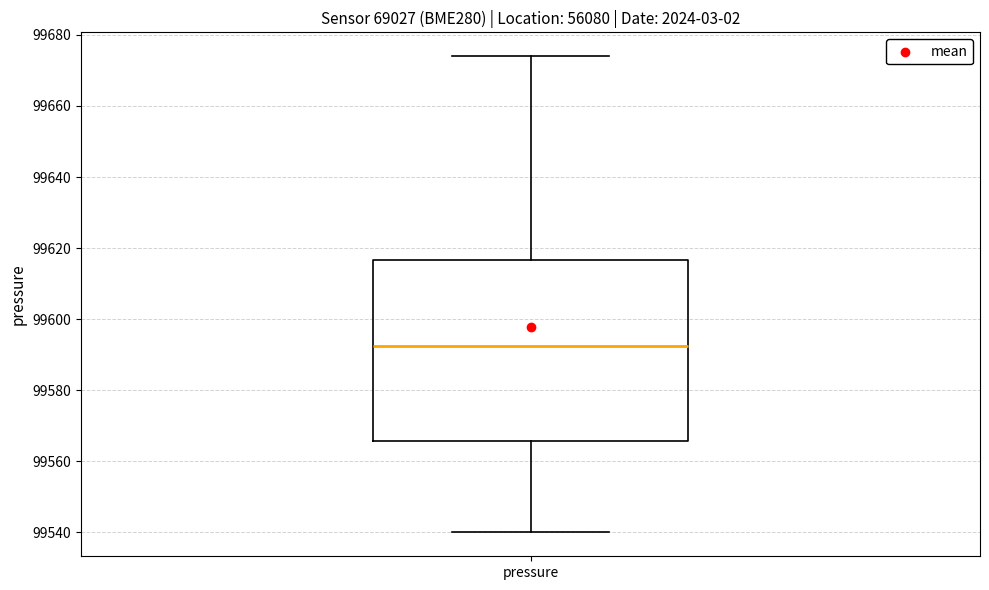

Read this box plot against the y-axis: the position of the median line, the range covered by the box, and the ends of both whiskers. The values are not printed on the chart, so give them approximately, as read against the axis.

median 99592, box 99566 to 99616, whiskers 99540 to 99674